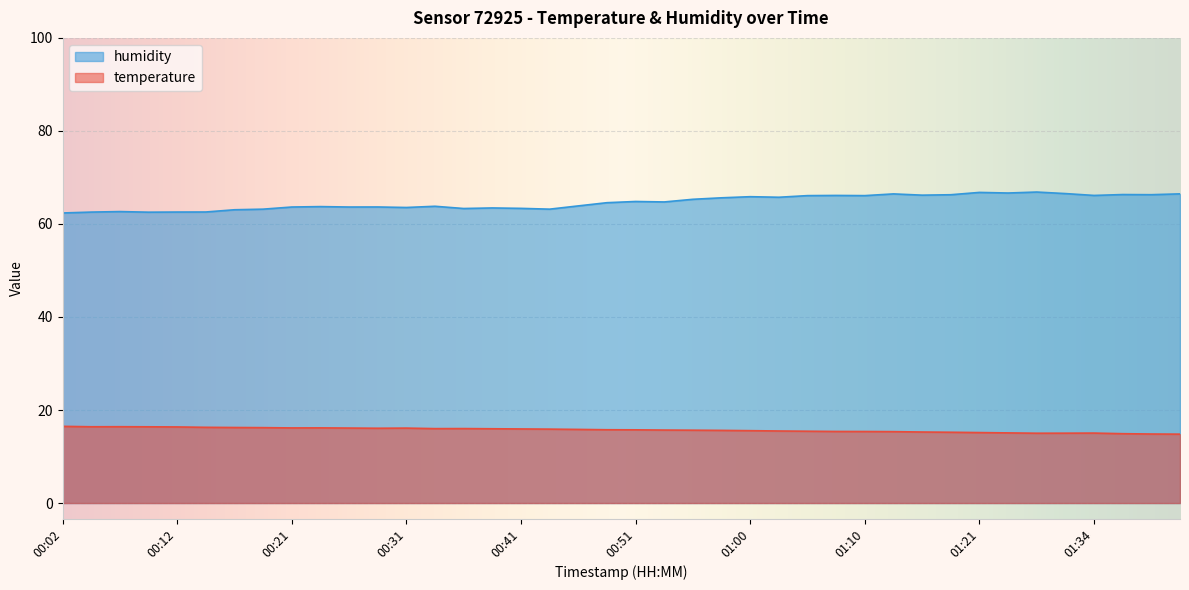

What is the difference between the second highest and second lowest values in the humidity series?

4.2